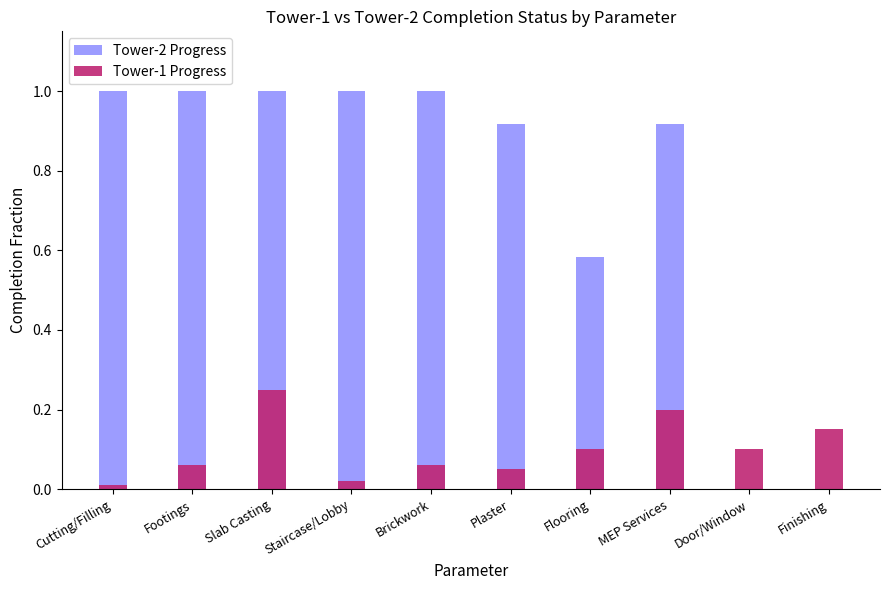

Reading left to right, list all the values displayed in this chart.

Tower-2 Progress: 1.0	1.0	1.0	1.0	1.0	0.9	0.6	0.9	0.0	0.0
Tower-1 Progress: 0.0	0.1	0.2	0.0	0.1	0.1	0.1	0.2	0.1	0.1